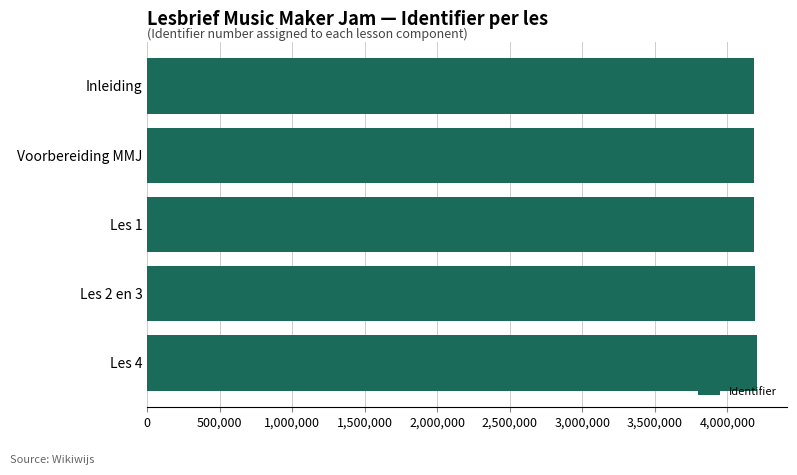

The value at Les 2 en 3 is 5645460. True or false?

False